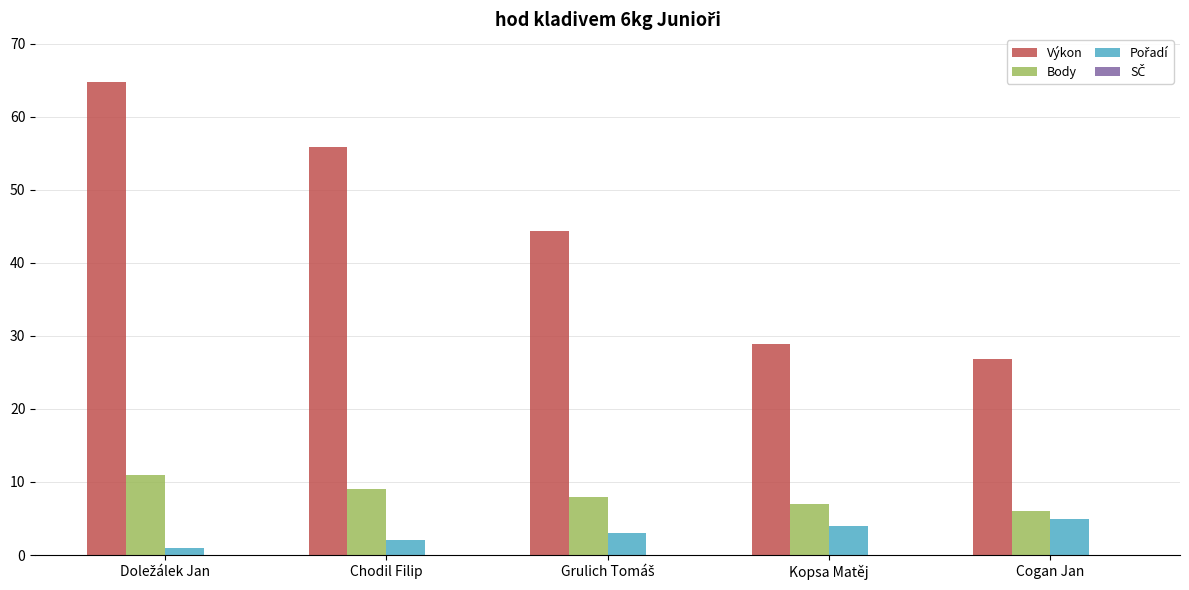

The Výkon series shows 26.9 at Cogan Jan. True or false?

True